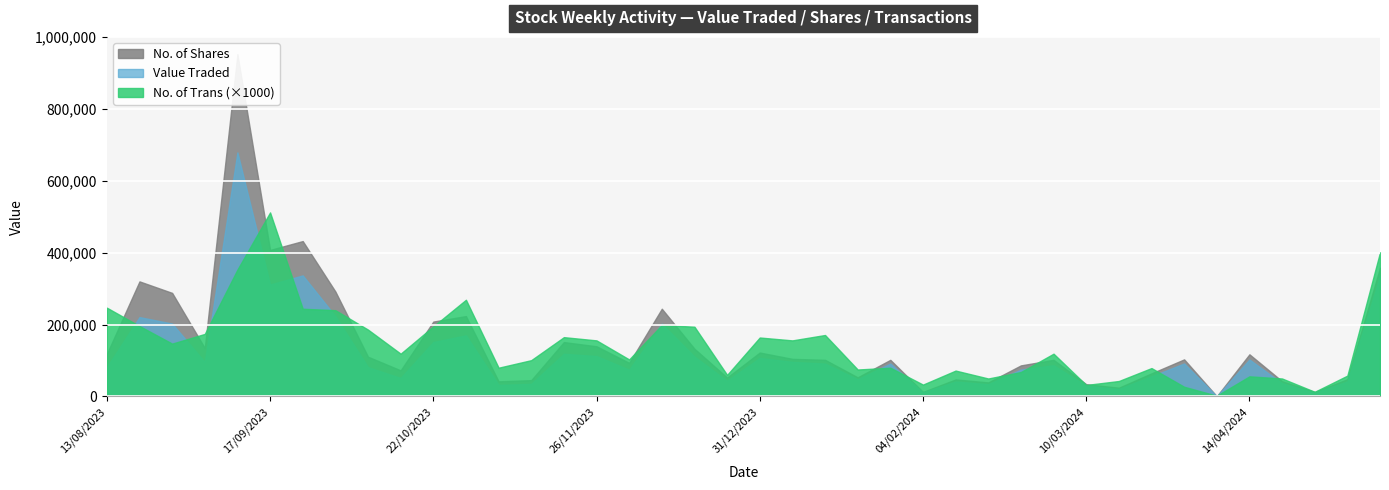

The value of No. of Trans at 28/01/2024 is 132. True or false?

False